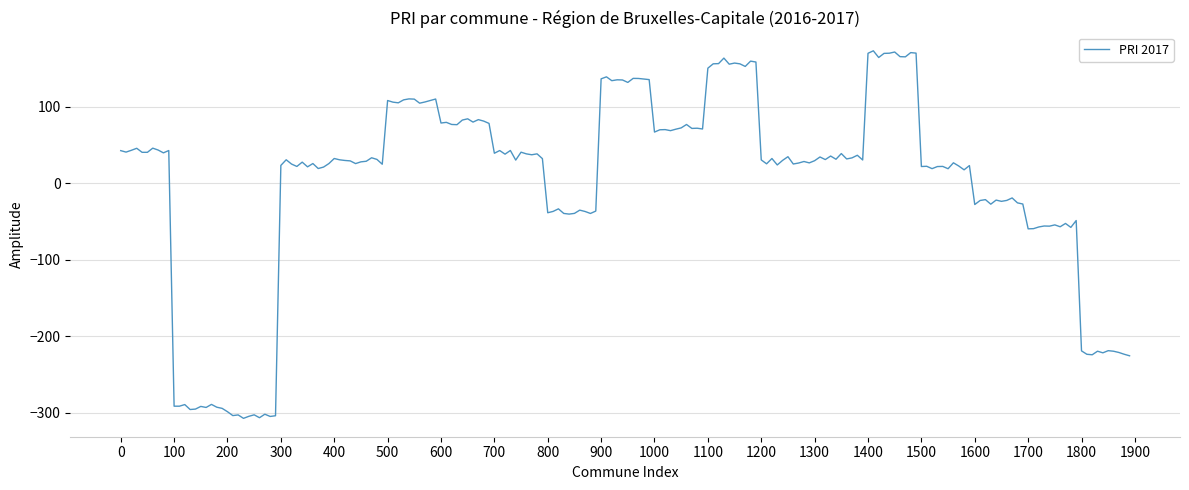

What is the difference between the maximum and minimum values?

480.2